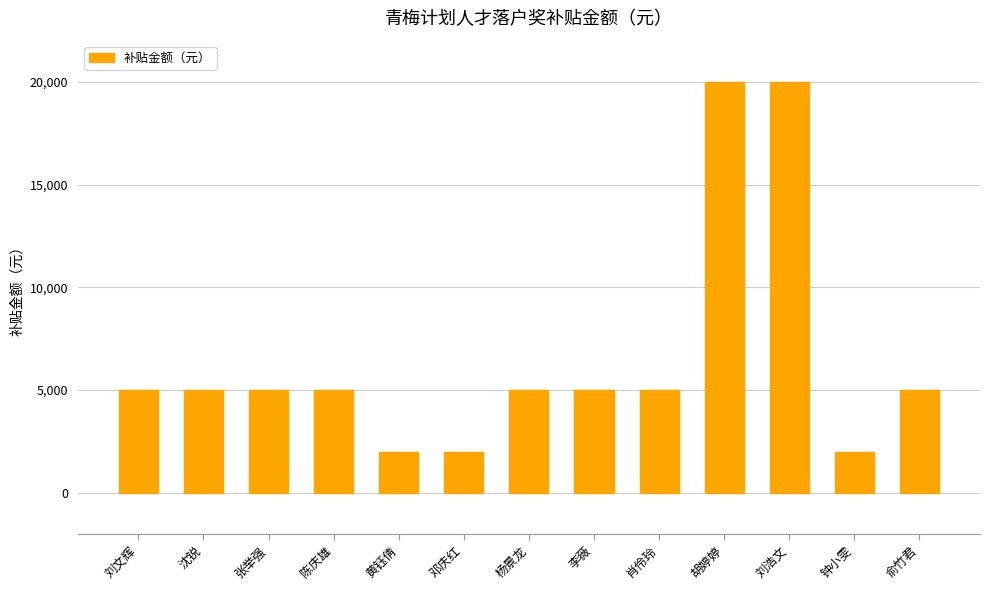

What is the greatest value displayed?

20000